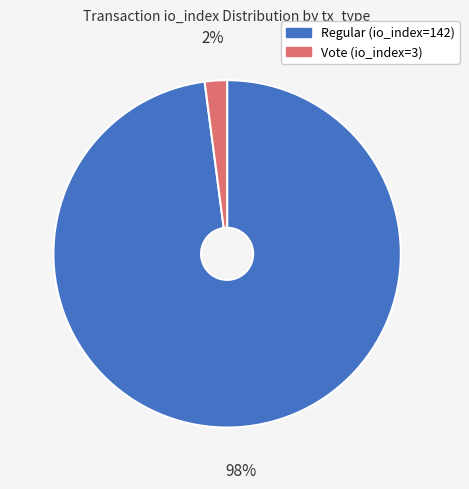

Which has a higher value, Regular (io_index=142) or Vote (io_index=3)?

Regular (io_index=142)